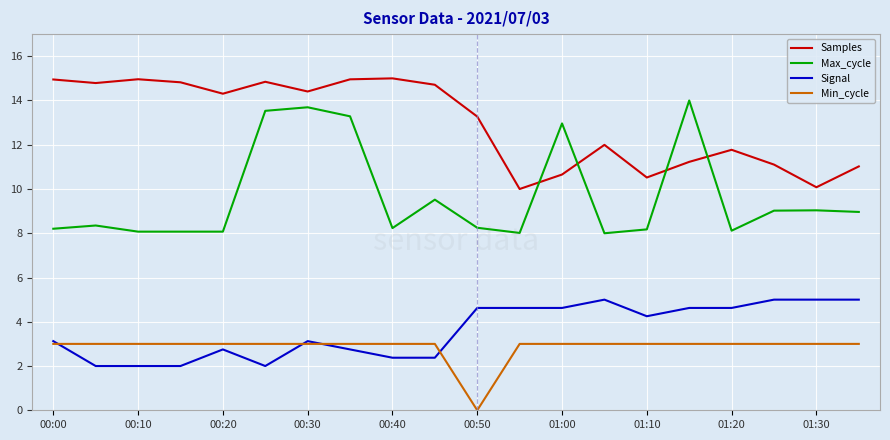

Which series has the largest total across all categories?

Samples